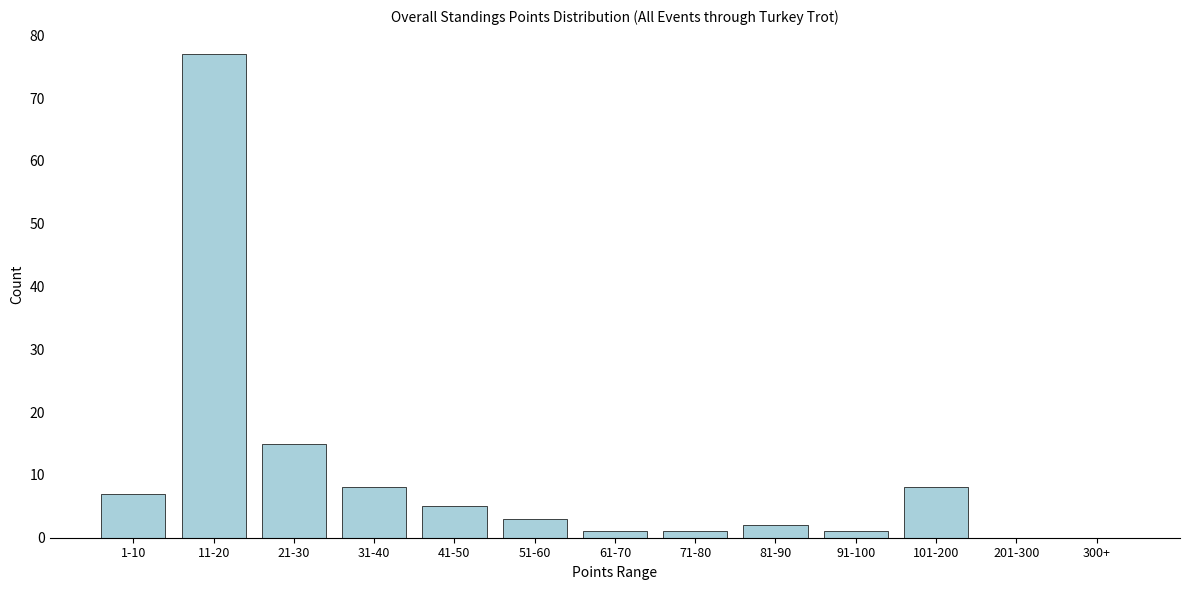

Reading right to left, what are all the values shown in this chart?

300+=0	201-300=0	101-200=8	91-100=1	81-90=2	71-80=1	61-70=1	51-60=3	41-50=5	31-40=8	21-30=15	11-20=77	1-10=7